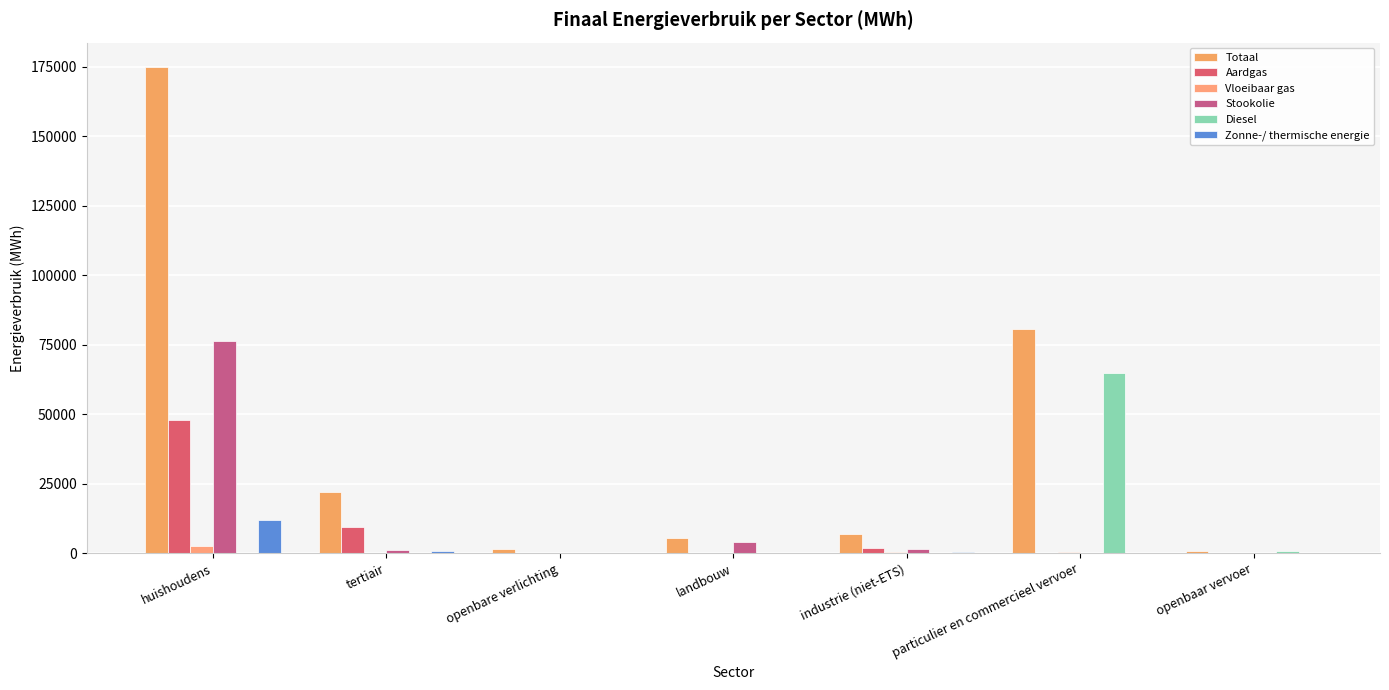

How many groups of bars are there?

7